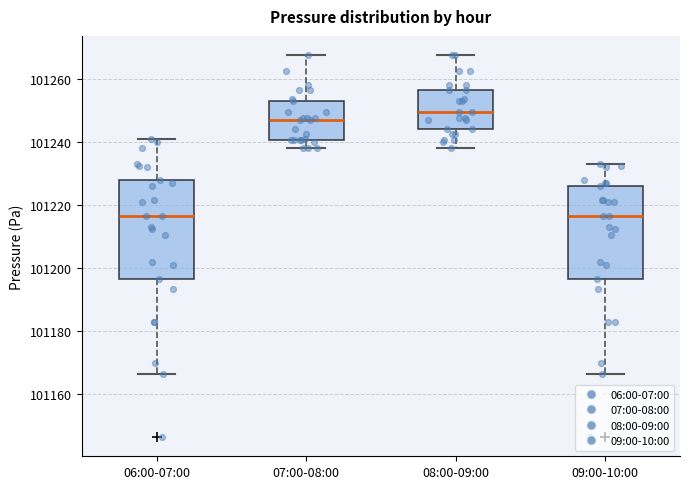

Which box has the highest median line?

08:00-09:00